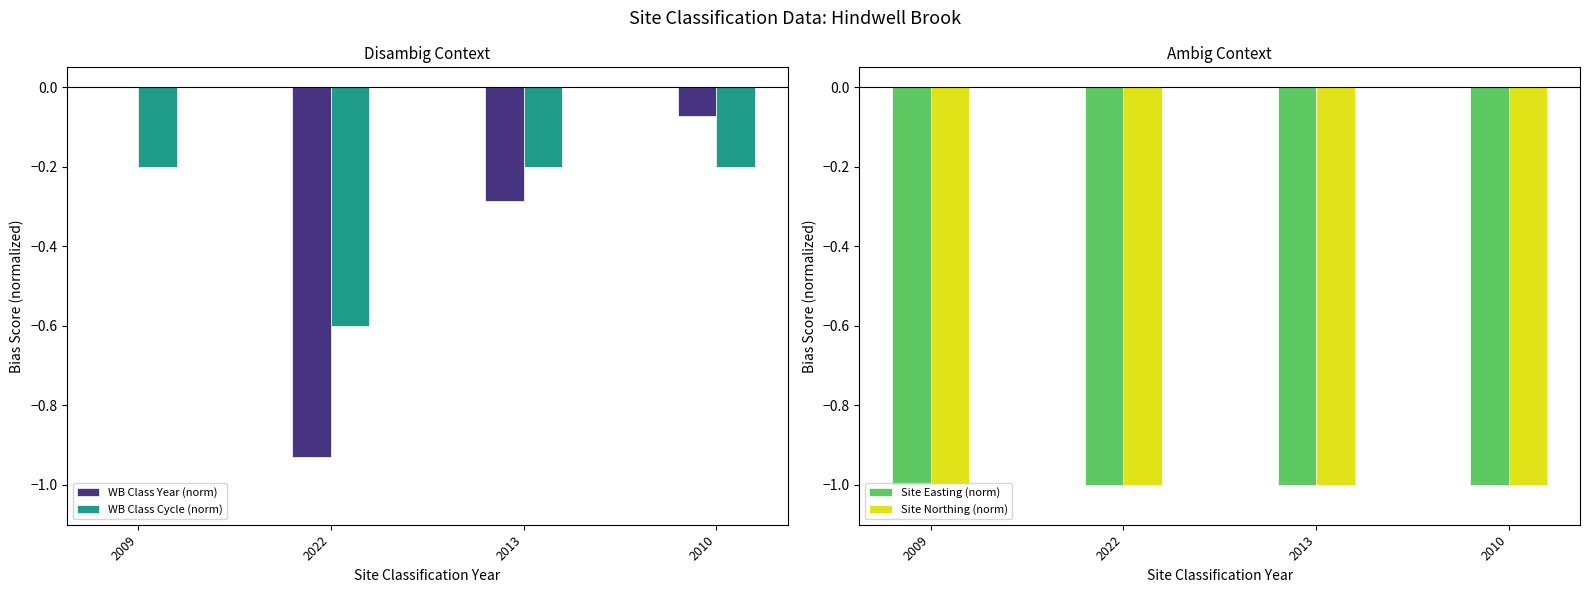

What is the label of the 2nd bar from the left?

2022